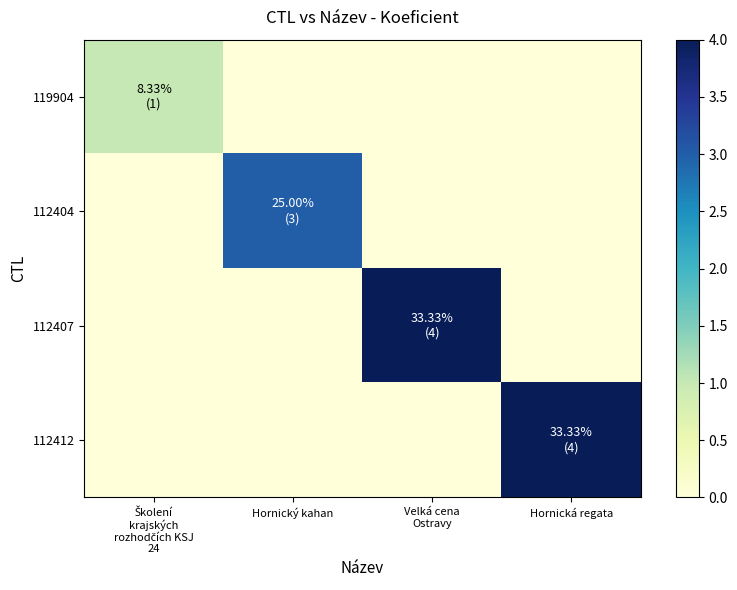

Rank the series at Velká cena Ostravy from lowest to highest value.

119904, 112404, 112412, 112407